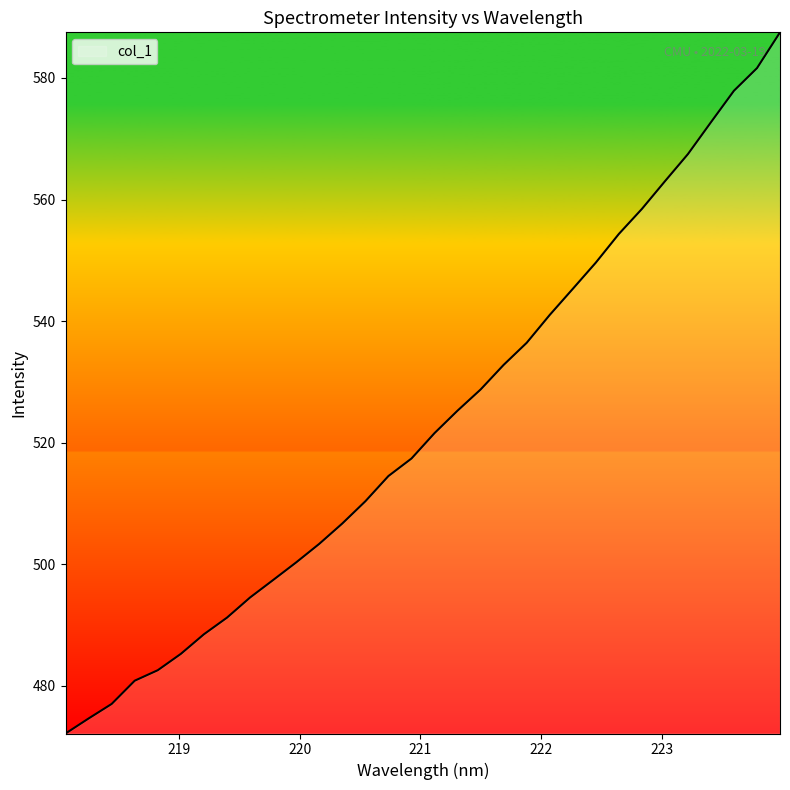

How many distinct data groups are displayed?

1